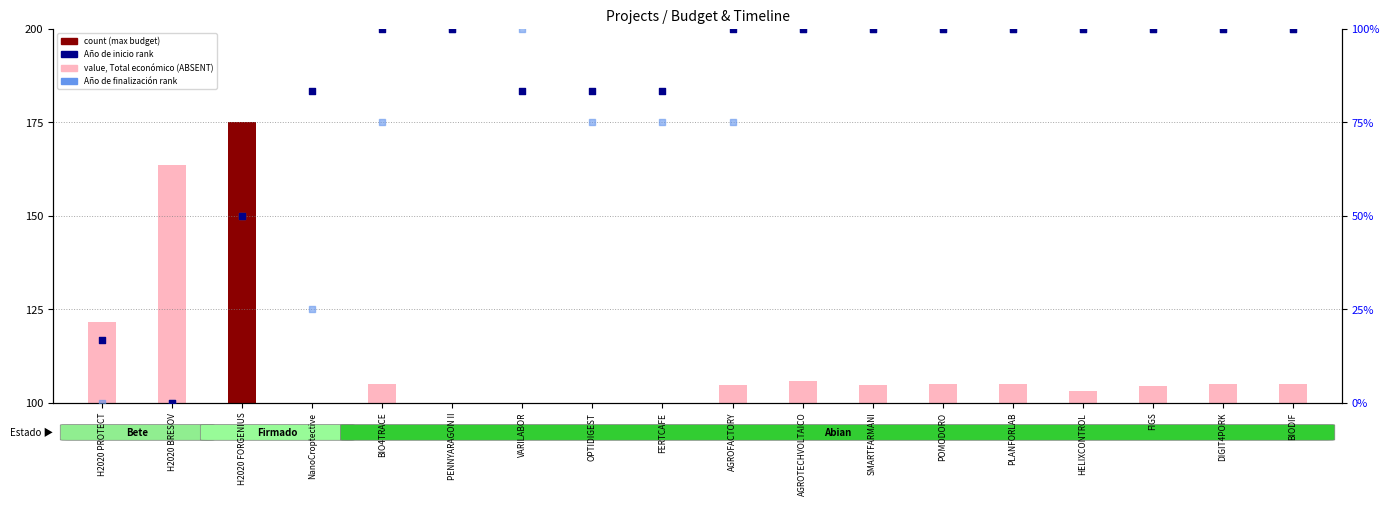

At how many categories does at least one series exceed 17?

16